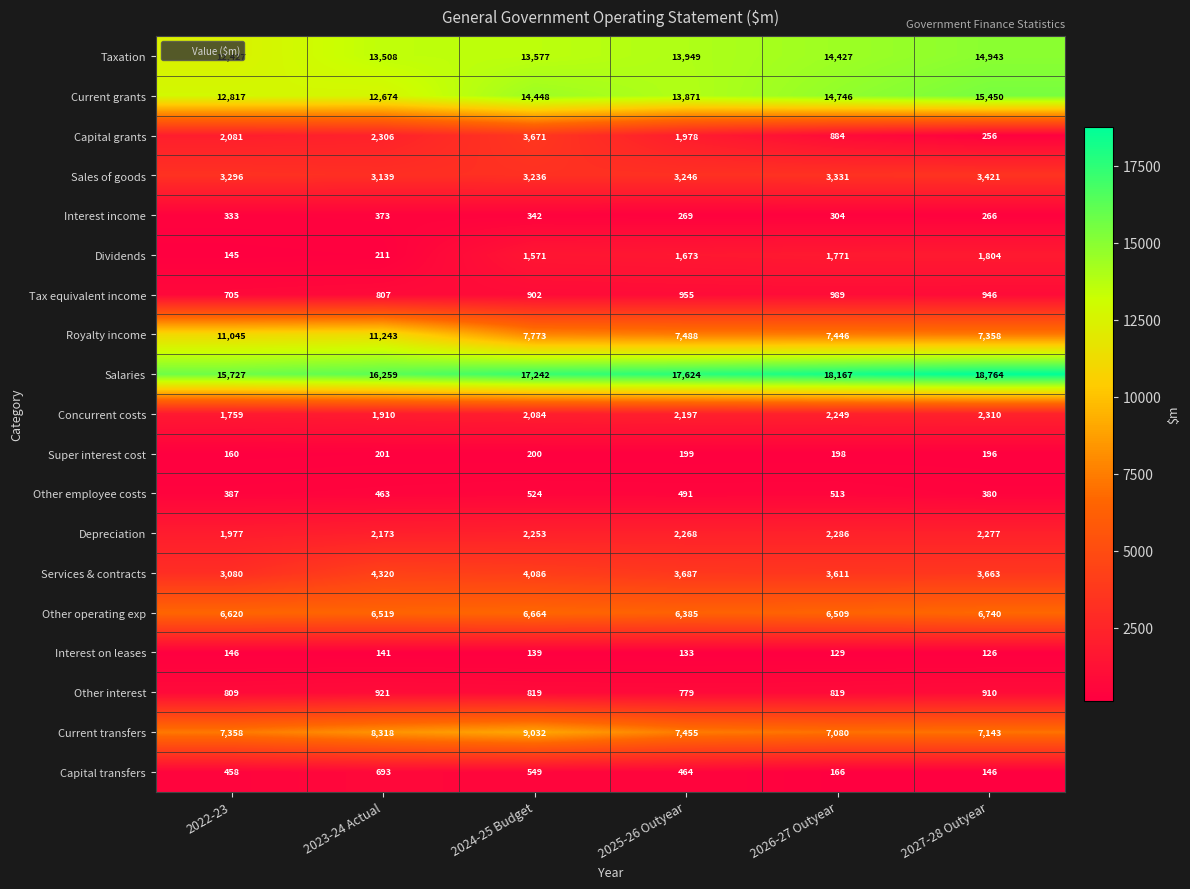

What is the difference between the highest and lowest values at 2024-25 Budget?

17103